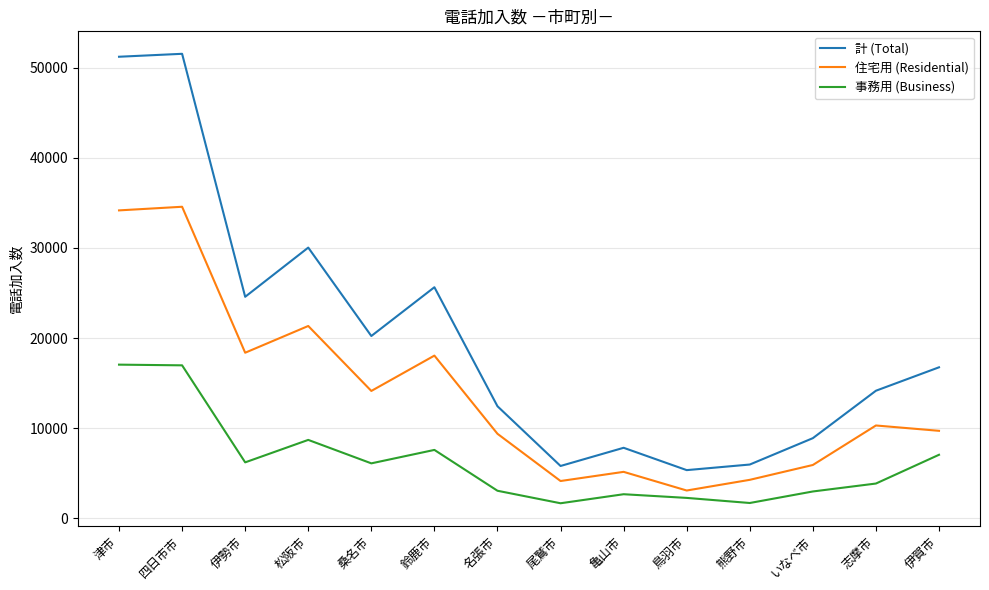

Rank the series by their average value, from highest to lowest.

計 (Total), 住宅用 (Residential), 事務用 (Business)